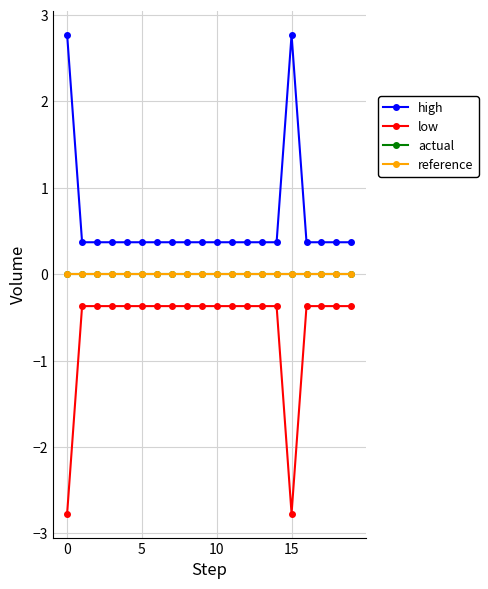

Does the chart have visible grid lines?

Yes